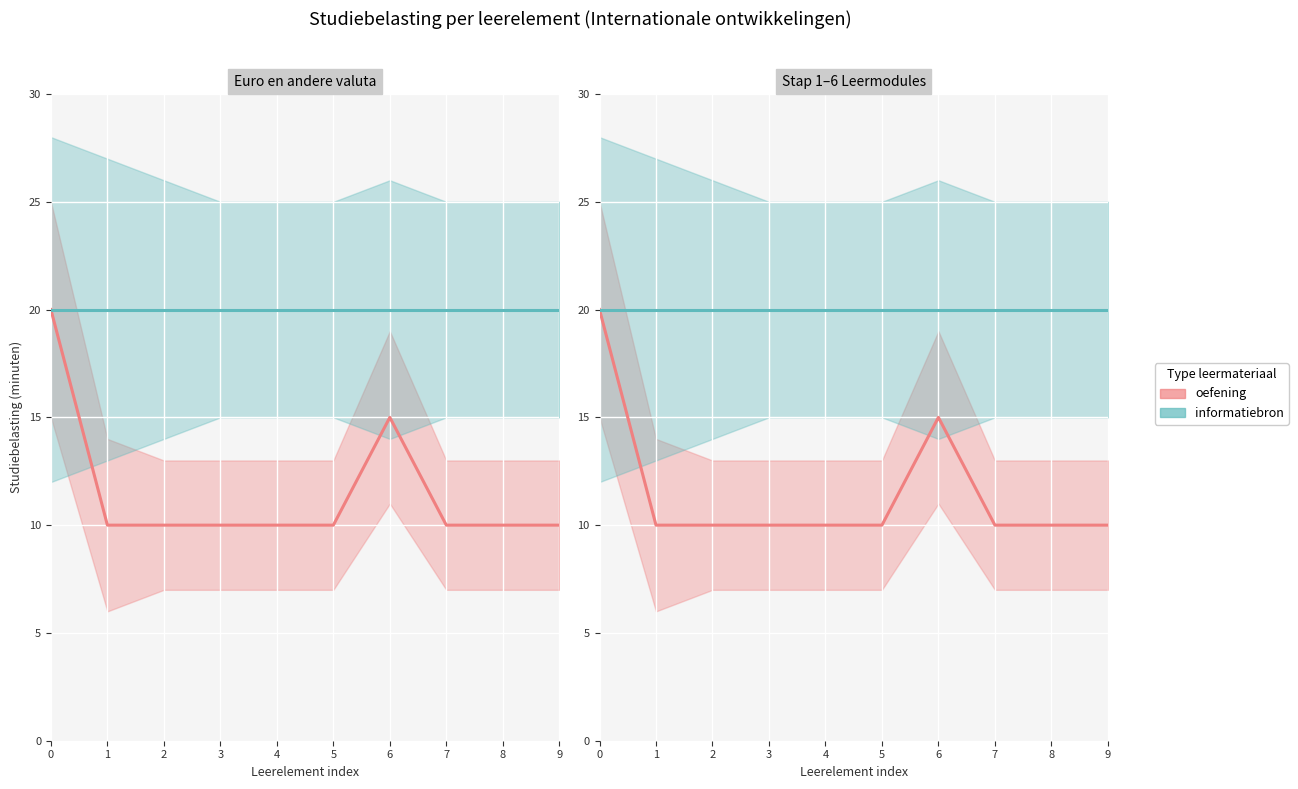

What value does the informatiebron series have at 5?

20